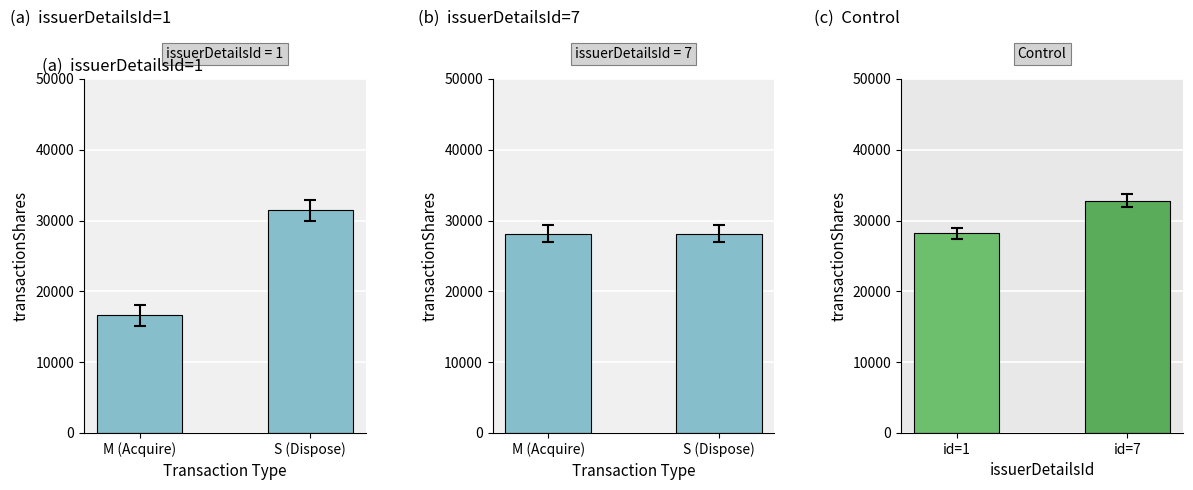

Is it true that issuerDetailsId=7 equals 28125.0 at M (Acquire)?

True